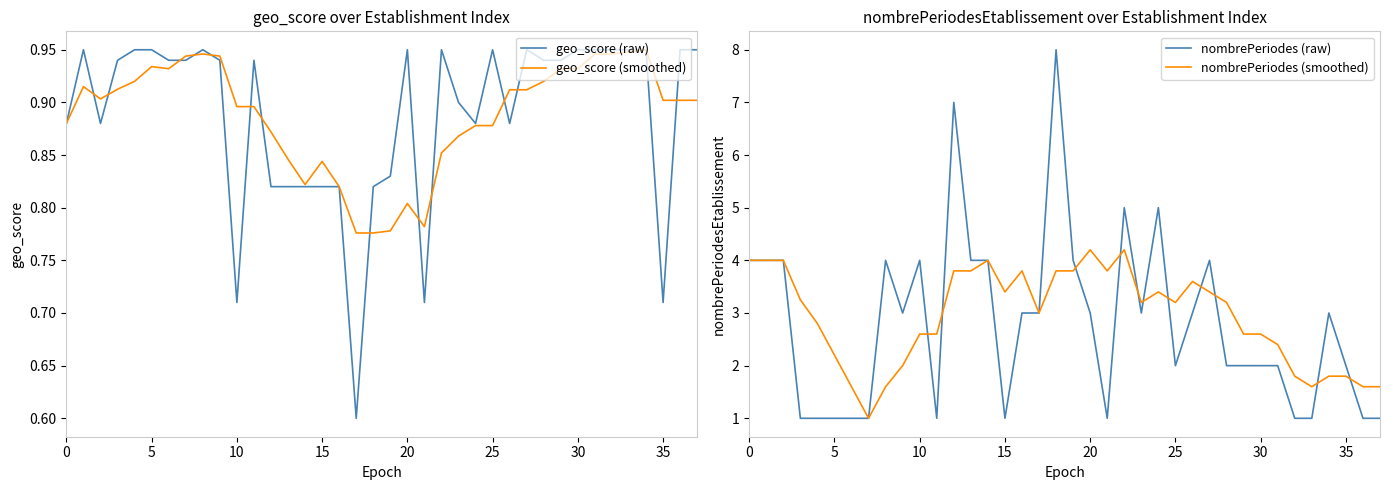

What is the highest value of the nombrePeriodes (smoothed) series?

4.2